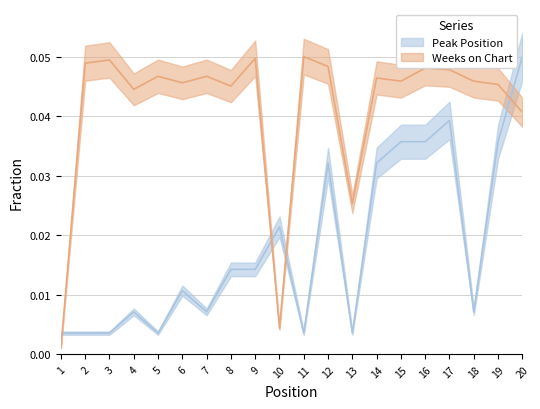

Is it true that Weeks on Chart equals 0.0 at 1?

False